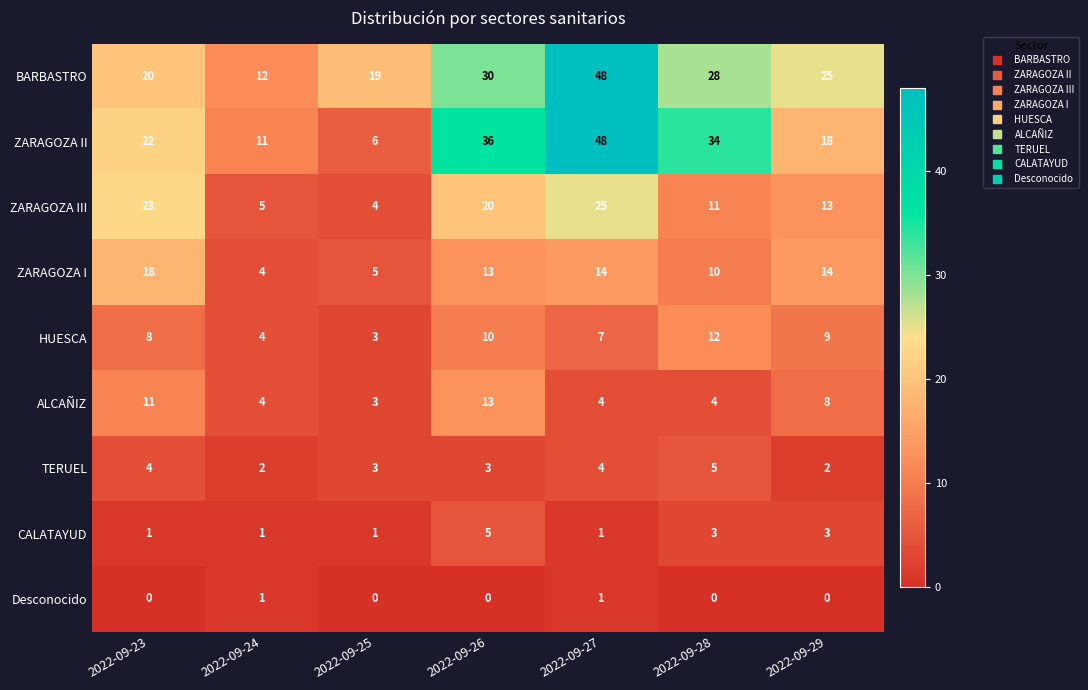

Count the number of categories in the chart.

7